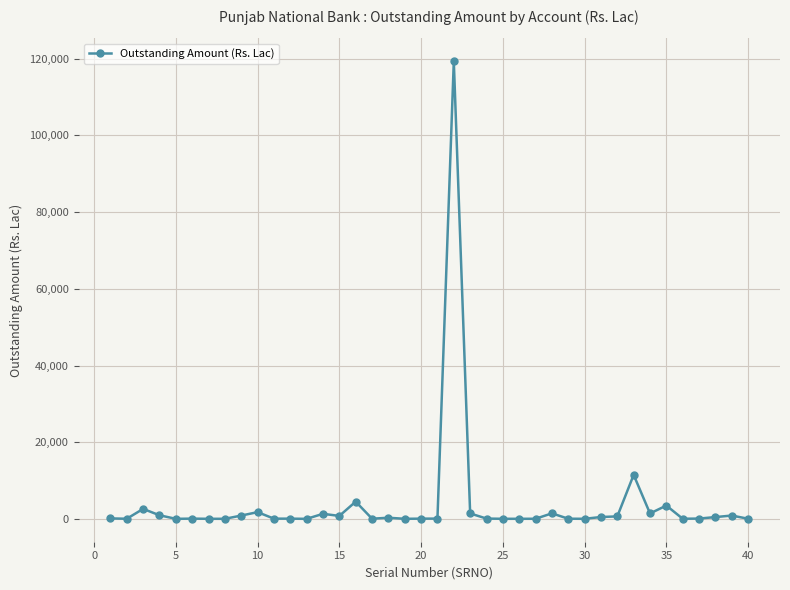

What is the sum of all values?

155850.1